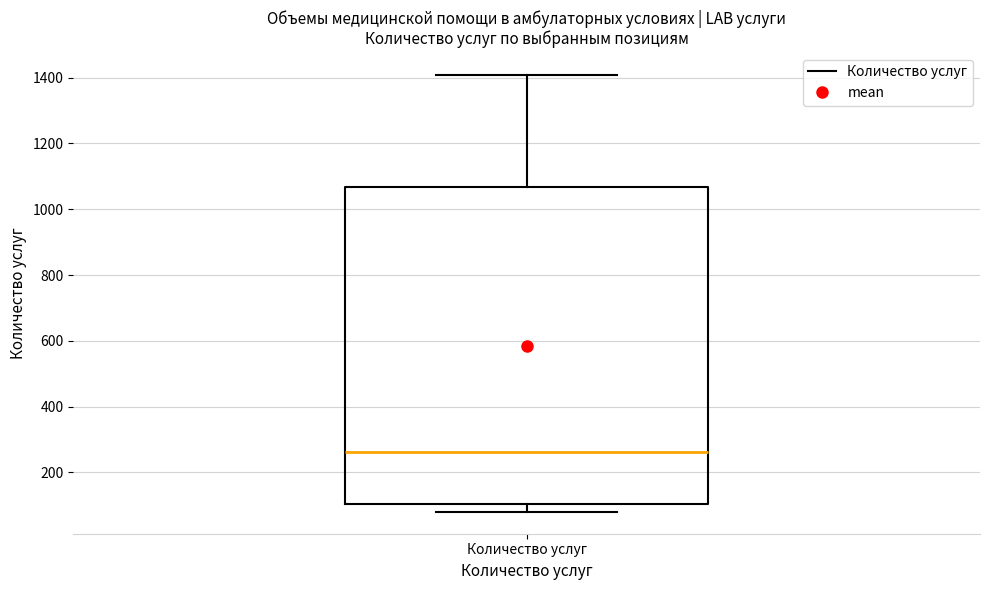

Transcribe this box plot: give where the median line is, the range the box spans, and where the two whiskers end, as read against the y-axis. The values are not printed on the chart, so give them approximately, as read against the axis.

median 260, box 100 to 1060, whiskers 80 to 1400